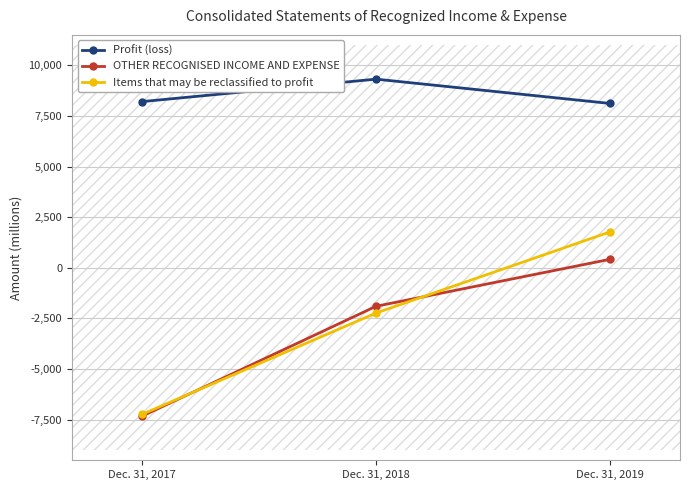

Which has a higher value, Dec. 31, 2019 or Dec. 31, 2018?

Dec. 31, 2018